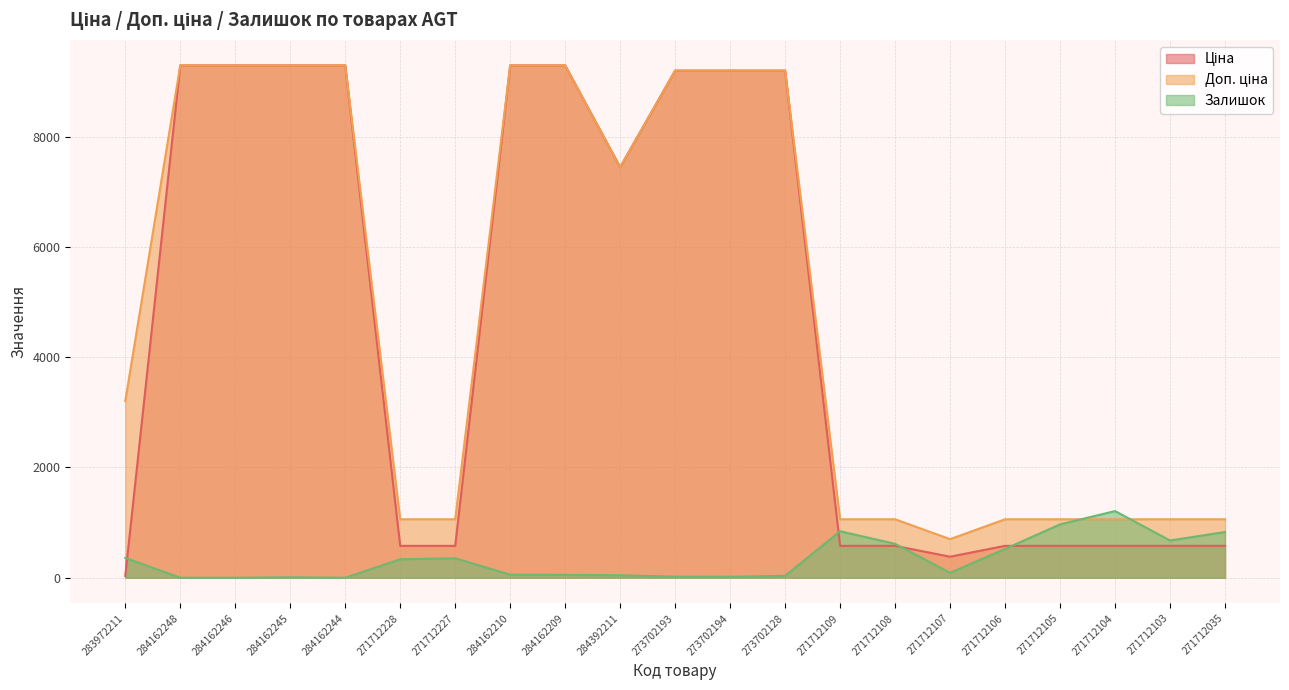

What is the average value of the Залишок series?

334.8